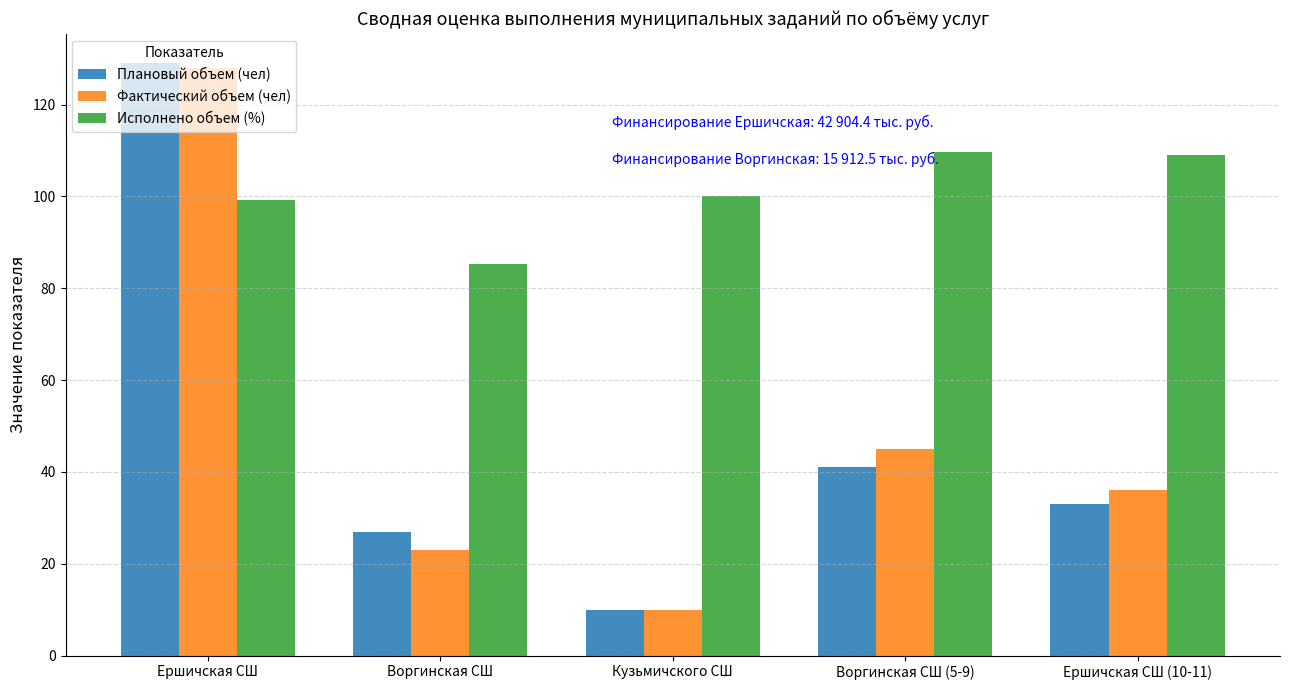

Which series has the largest total across all categories?

Исполнено объем (%)